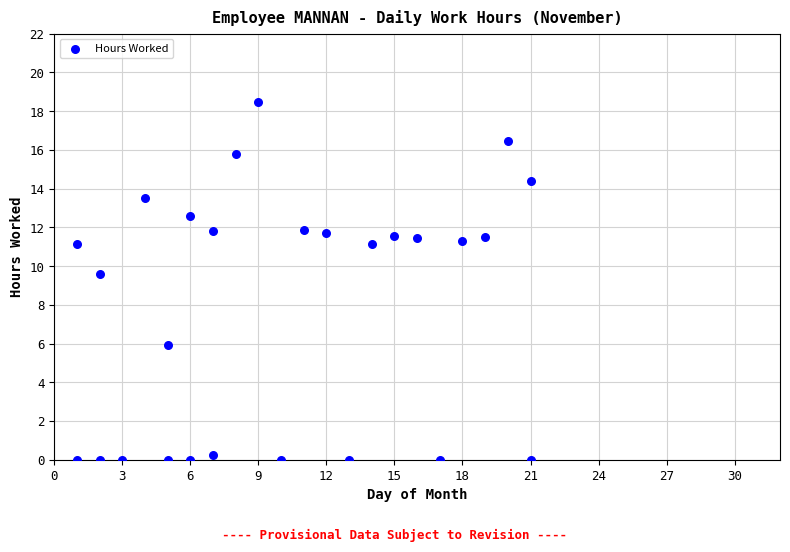

What Y value in the scatter plot is closest to 9?

9.6